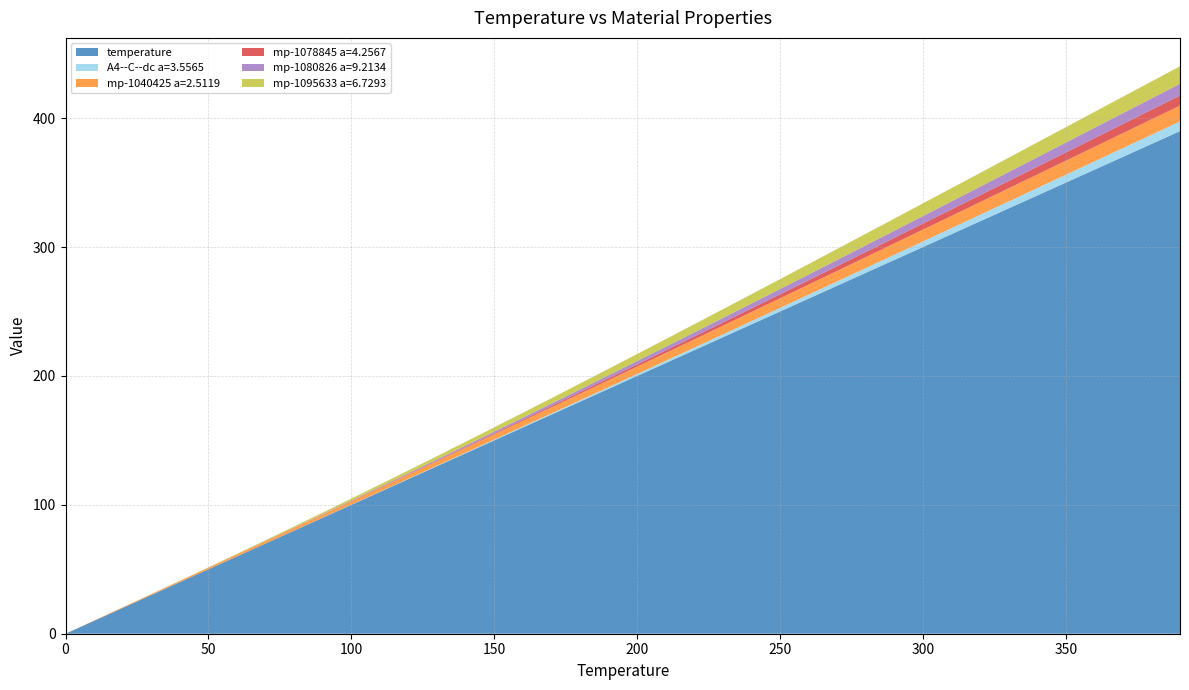

Reading left to right, list all the values displayed in this chart.

temperature: 0.0	10.0	20.0	30.0	40.0	50.0	60.0	70.0	80.0	90.0	100.0	110.0	120.0	130.0	140.0	150.0	160.0	170.0	180.0	190.0	200.0	210.0	220.0	230.0	240.0	250.0	260.0	270.0	280.0	290.0	300.0	310.0	320.0	330.0	340.0	350.0	360.0	370.0	380.0	390.0
A4--C--dc a=3.5565: 0.0	0.0	0.0	0.0	0.0	0.0	0.0	0.1	0.1	0.1	0.2	0.2	0.3	0.4	0.5	0.6	0.8	0.9	1.1	1.3	1.5	1.7	2.0	2.3	2.5	2.8	3.1	3.4	3.7	4.1	4.4	4.7	5.1	5.4	5.8	6.1	6.5	6.8	7.2	7.6
mp-1040425 a=2.5119: 0.0	0.3	0.5	0.7	0.9	1.2	1.5	1.7	2.0	2.3	2.6	2.9	3.2	3.5	3.8	4.1	4.4	4.7	5.1	5.4	5.7	6.1	6.4	6.7	7.1	7.4	7.8	8.1	8.4	8.8	9.1	9.5	9.8	10.2	10.5	10.9	11.2	11.6	11.9	12.3
mp-1078845 a=4.2567: 0.0	0.0	0.0	0.0	0.0	0.0	0.0	0.1	0.1	0.1	0.2	0.3	0.4	0.5	0.6	0.7	0.9	1.1	1.3	1.5	1.7	2.0	2.2	2.5	2.8	3.1	3.4	3.7	4.0	4.3	4.7	5.0	5.3	5.7	6.0	6.4	6.7	7.1	7.5	7.8
mp-1080826 a=9.2134: 0.0	0.0	0.0	0.0	0.0	0.0	0.1	0.1	0.2	0.3	0.4	0.6	0.7	0.9	1.1	1.3	1.5	1.8	2.0	2.3	2.6	2.9	3.2	3.5	3.8	4.1	4.5	4.8	5.2	5.5	5.9	6.2	6.6	7.0	7.3	7.7	8.1	8.4	8.8	9.2
mp-1095633 a=6.7293: 0.0	0.0	0.0	0.0	0.1	0.2	0.4	0.6	0.9	1.2	1.5	1.8	2.2	2.5	2.9	3.3	3.8	4.2	4.6	5.0	5.5	5.9	6.3	6.8	7.2	7.7	8.1	8.5	9.0	9.4	9.8	10.3	10.7	11.1	11.5	11.9	12.3	12.7	13.1	13.5